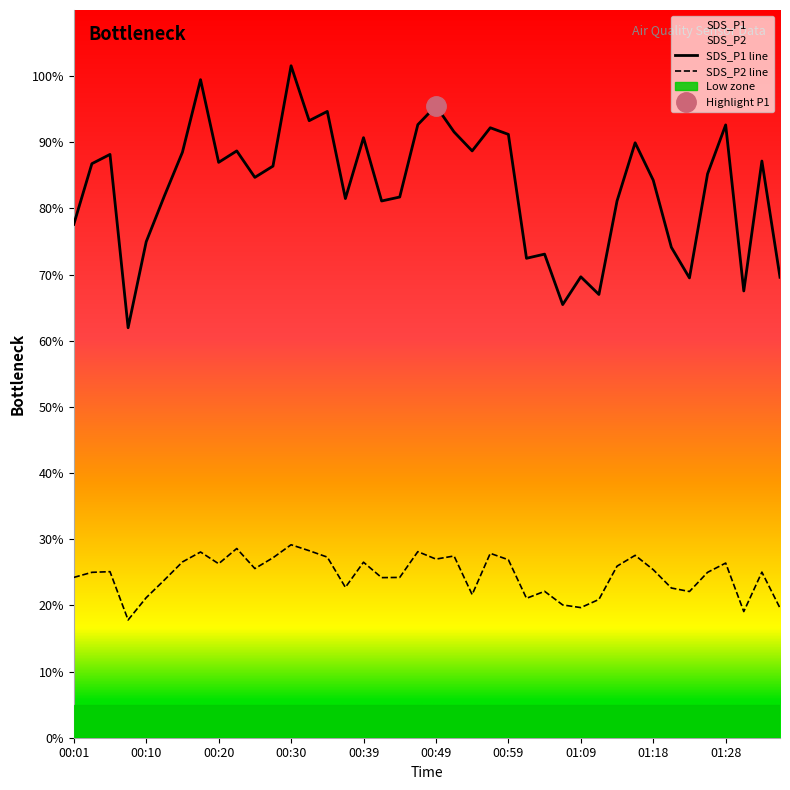

Is this an area chart (filled region under the line)?

No